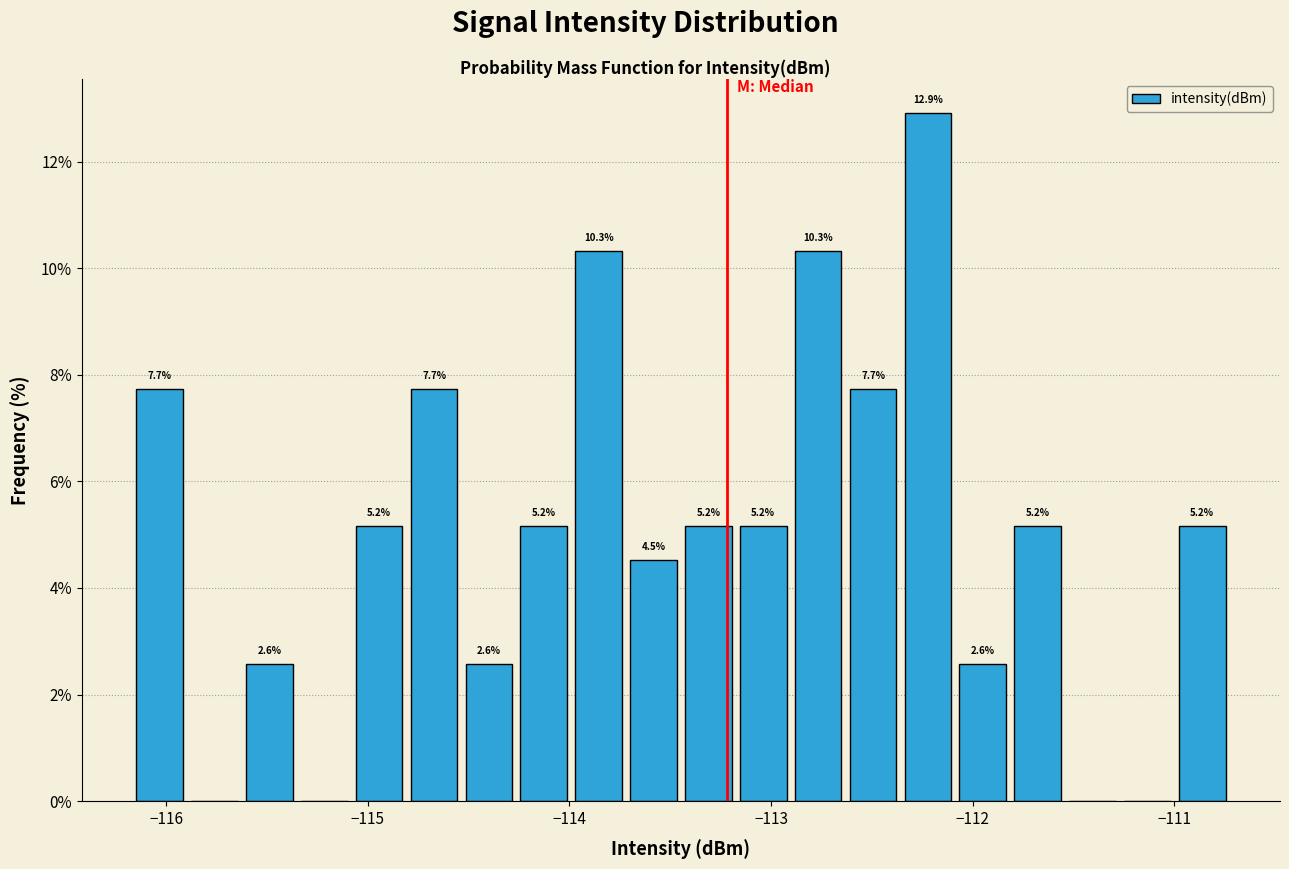

Read against the x-axis, roughly where is the centre of the tallest bar?

-112.2